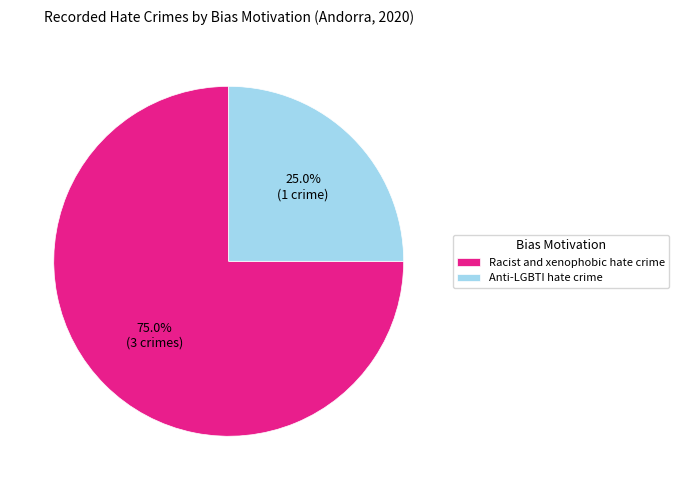

Which category has the smallest portion of the pie?

Anti-LGBTI hate crime